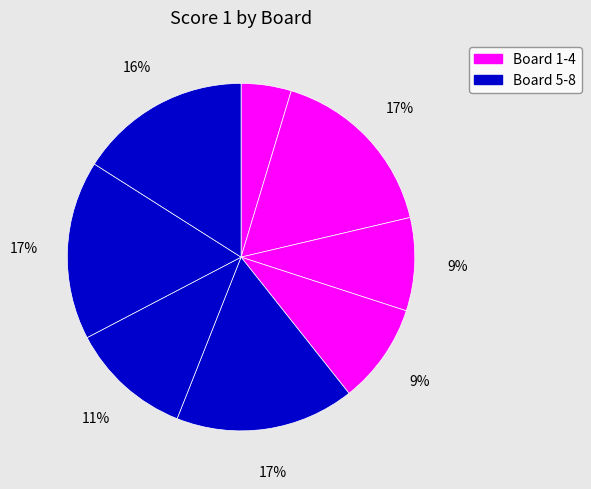

How many slices are in this pie chart?

8